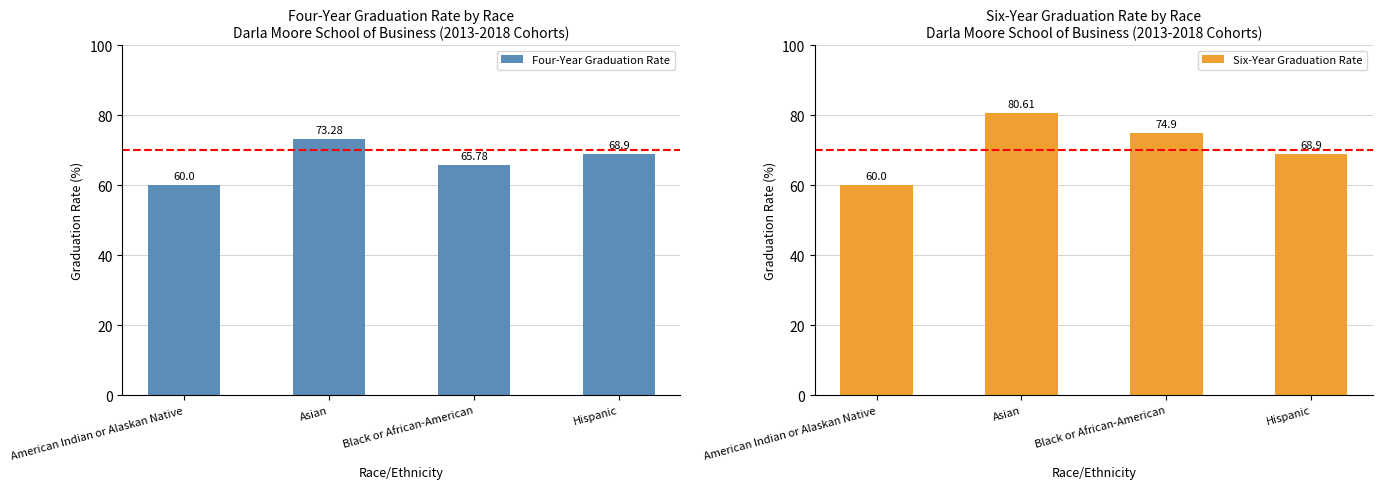

Reading left to right, list all the values displayed in this chart.

Four-Year Graduation Rate: American Indian or Alaskan Native=60.0	Asian=73.3	Black or African-American=65.8	Hispanic=68.9
Six-Year Graduation Rate: American Indian or Alaskan Native=60.0	Asian=80.6	Black or African-American=74.9	Hispanic=68.9